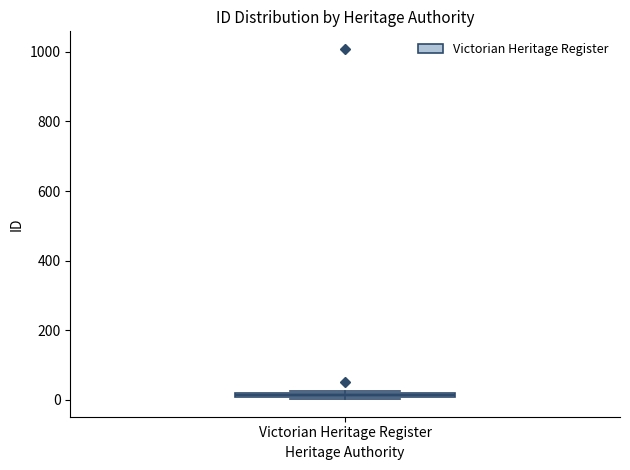

Where is the upper edge of the box for Victorian Heritage Register on the y-axis? The values are not printed on the chart, so give them approximately, as read against the axis.

20